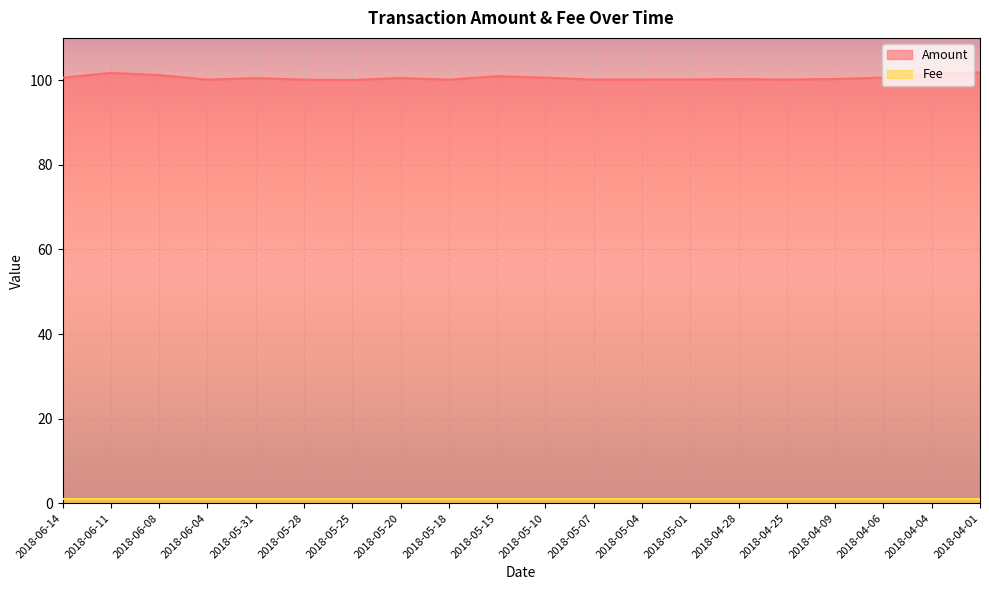

How many interior local peaks (higher than both neighbors) does the data have?

5